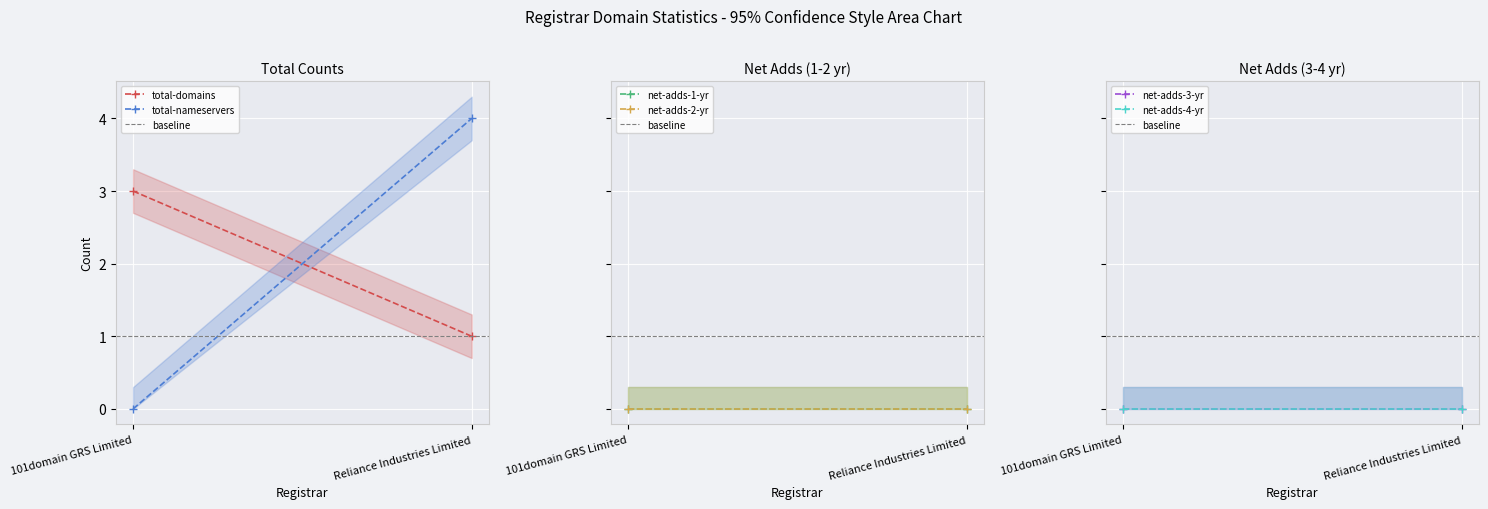

True or false: total-domains has a value of 3 at 101domain GRS Limited.

True